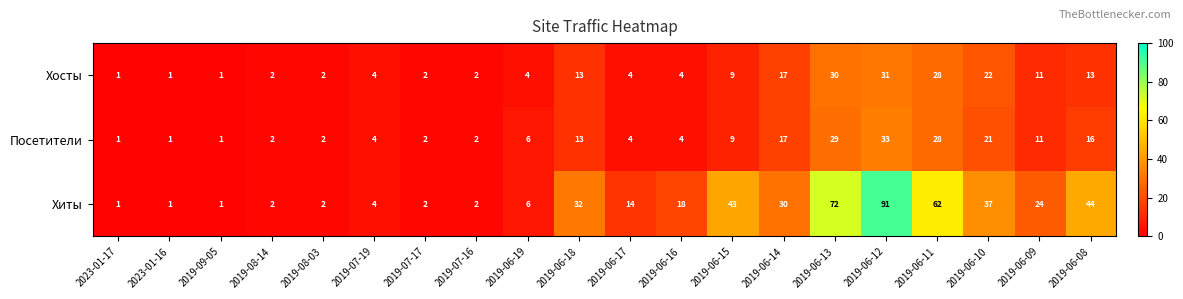

What is the total value across all series at 2019-06-15?

61